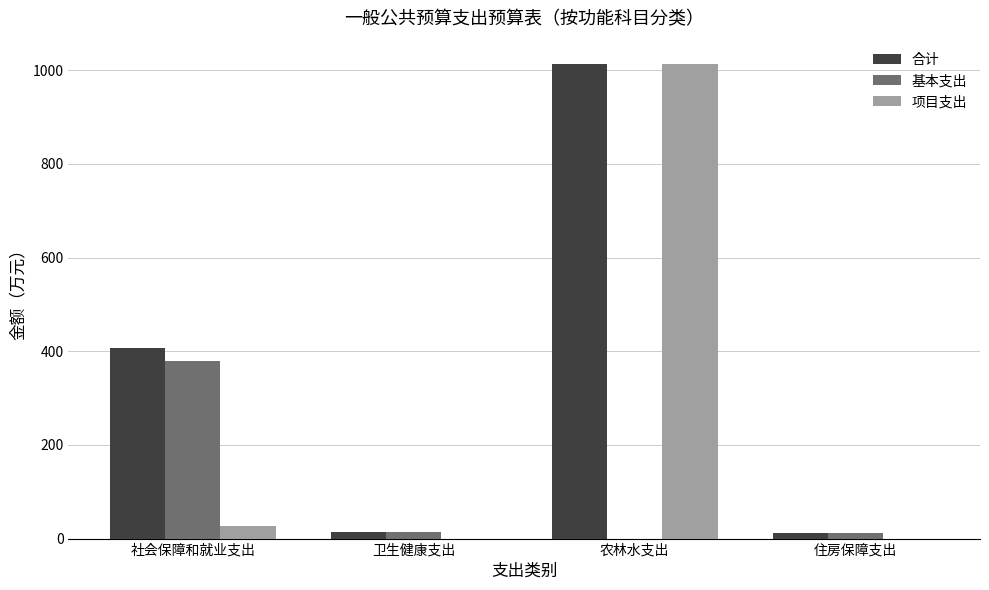

At which category is the sum across all series the highest?

农林水支出